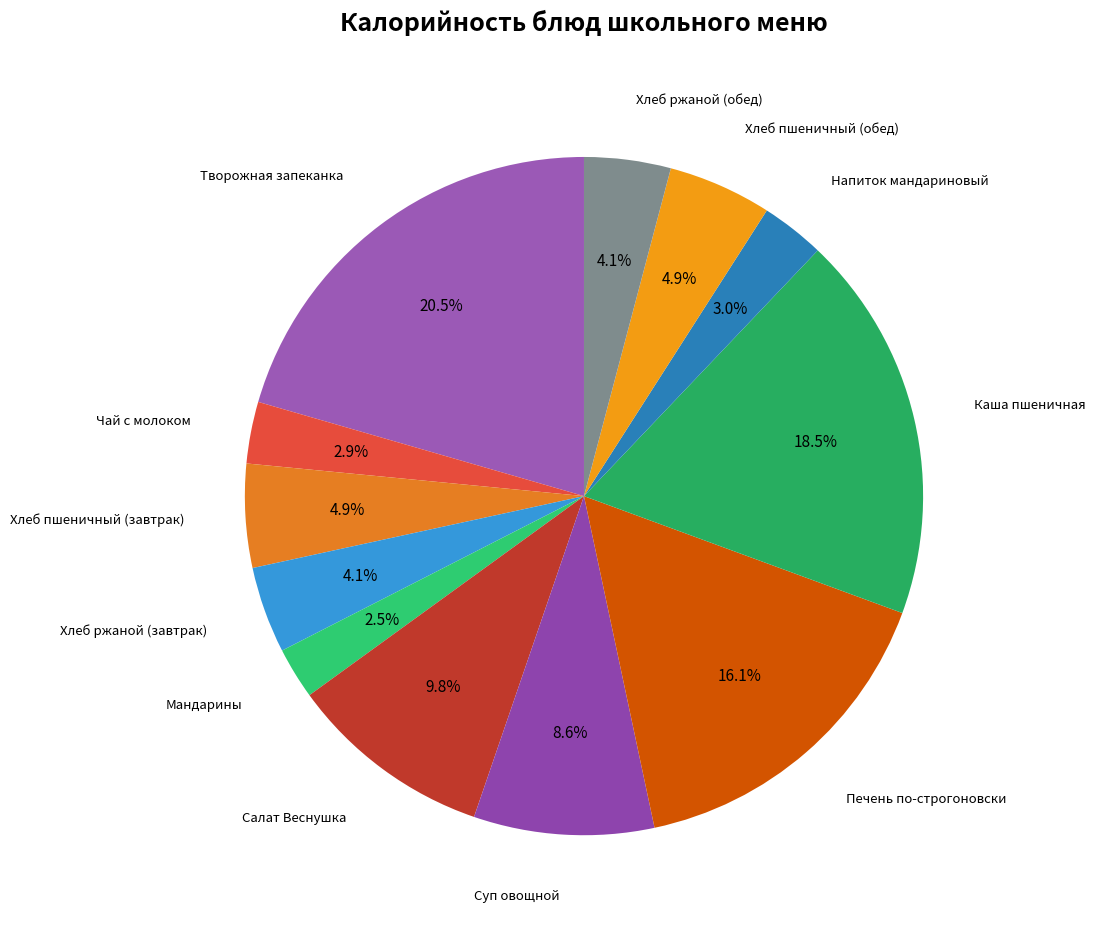

Is there any slice that represents more than half of the pie?

No